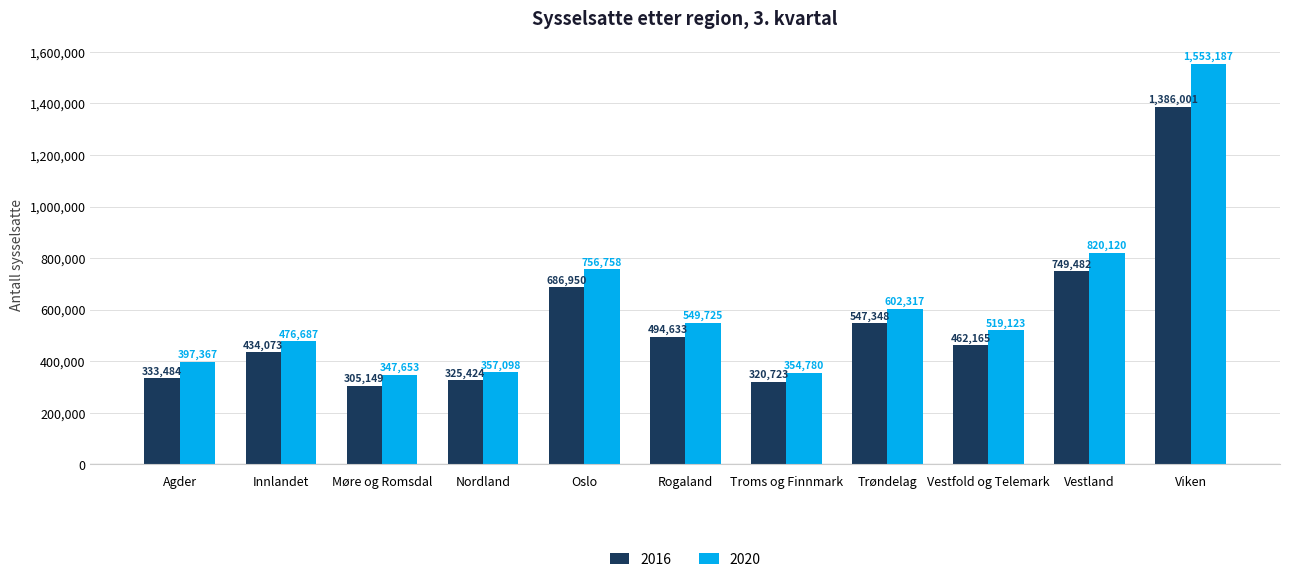

At which category does the chart reach its peak across all series?

Viken